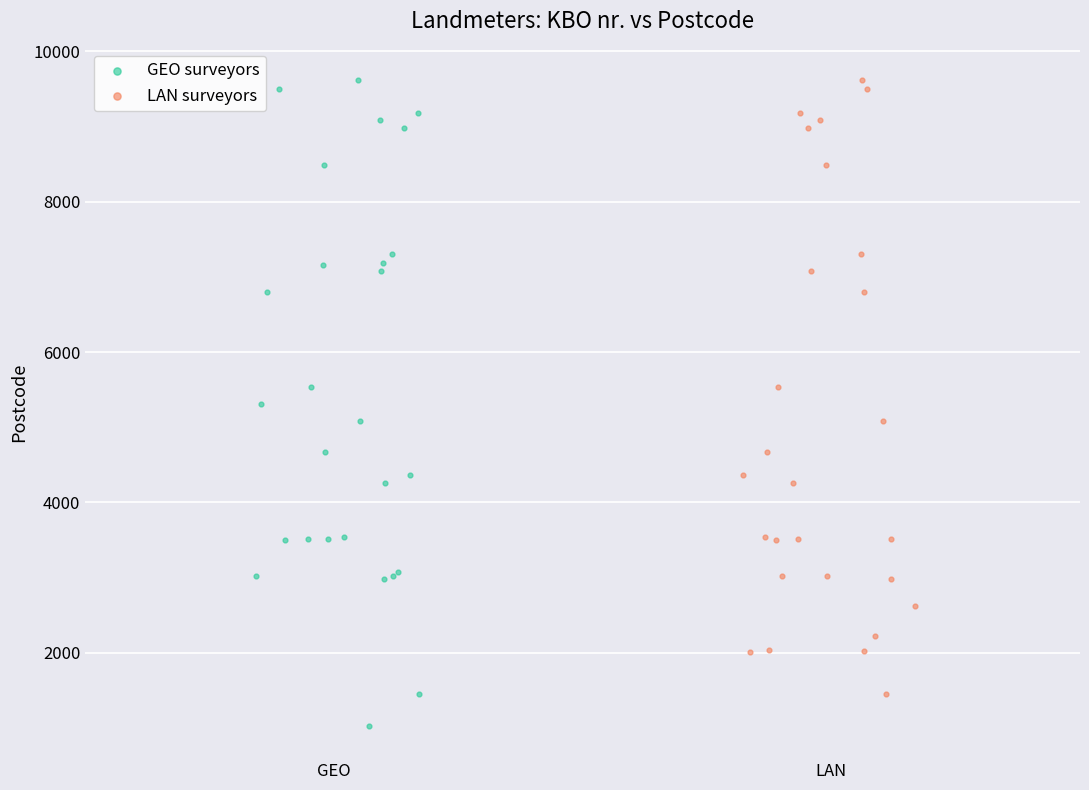

Which series contains the lowest Y value?

GEO surveyors